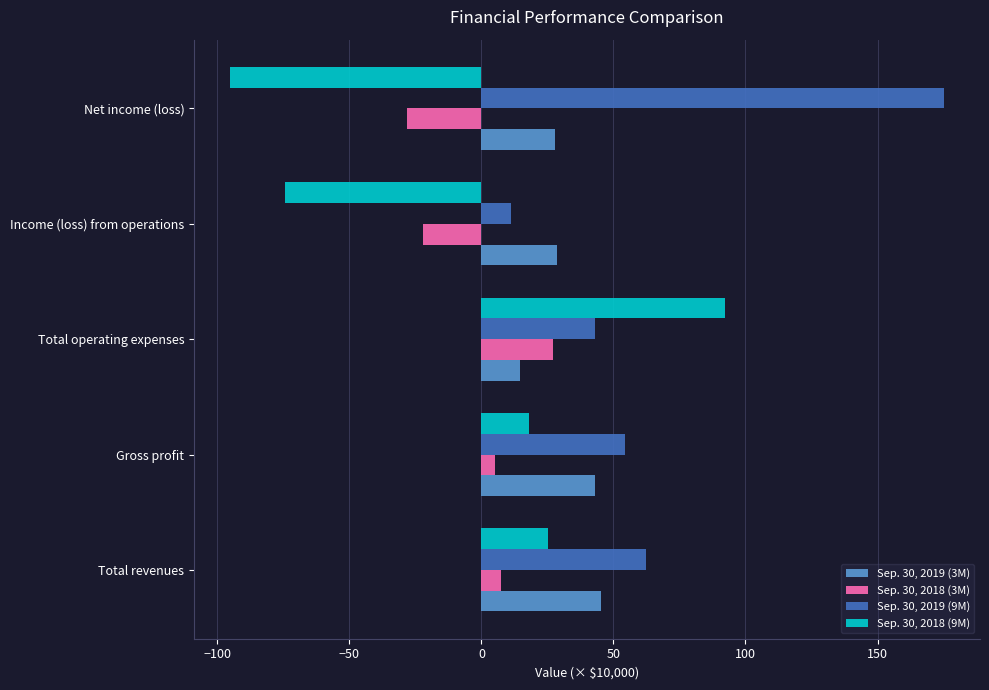

What is the greatest value displayed?

175.3